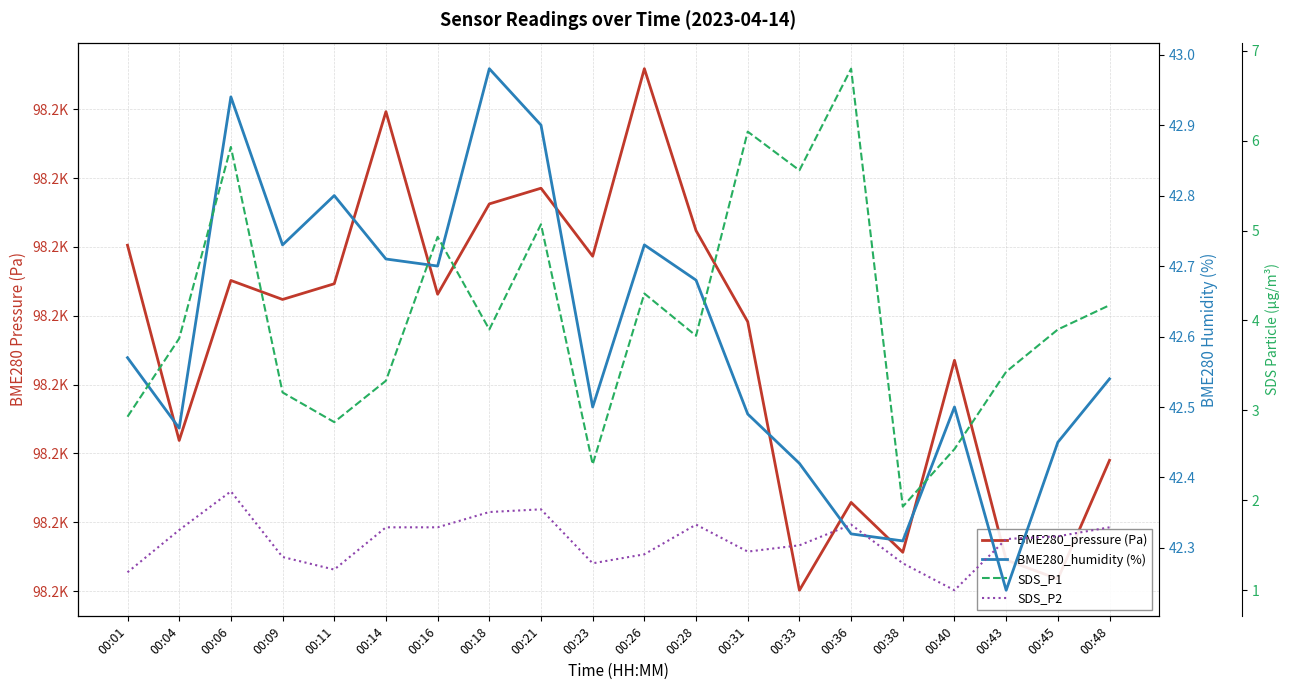

Reading left to right, what are all the values shown in this chart?

BME280_pressure (Pa): 00:01=98187.6	00:04=98180.5	00:06=98186.3	00:09=98185.6	00:11=98186.2	00:14=98192.4	00:16=98185.8	00:18=98189.1	00:21=98189.6	00:23=98187.2	00:26=98194.0	00:28=98188.1	00:31=98184.8	00:33=98175.0	00:36=98178.2	00:38=98176.4	00:40=98183.4	00:43=98176.1	00:45=98175.4	00:48=98179.8
BME280_humidity (%): 00:01=42.6	00:04=42.5	00:06=42.9	00:09=42.7	00:11=42.8	00:14=42.7	00:16=42.7	00:18=43.0	00:21=42.9	00:23=42.5	00:26=42.7	00:28=42.7	00:31=42.5	00:33=42.4	00:36=42.3	00:38=42.3	00:40=42.5	00:43=42.2	00:45=42.5	00:48=42.5
SDS_P1: 00:01=2.9	00:04=3.8	00:06=5.9	00:09=3.2	00:11=2.9	00:14=3.3	00:16=4.9	00:18=3.9	00:21=5.1	00:23=2.4	00:26=4.3	00:28=3.8	00:31=6.1	00:33=5.7	00:36=6.8	00:38=1.9	00:40=2.6	00:43=3.4	00:45=3.9	00:48=4.2
SDS_P2: 00:01=1.2	00:04=1.7	00:06=2.1	00:09=1.4	00:11=1.2	00:14=1.7	00:16=1.7	00:18=1.9	00:21=1.9	00:23=1.3	00:26=1.4	00:28=1.7	00:31=1.4	00:33=1.5	00:36=1.7	00:38=1.3	00:40=1.0	00:43=1.6	00:45=1.6	00:48=1.7